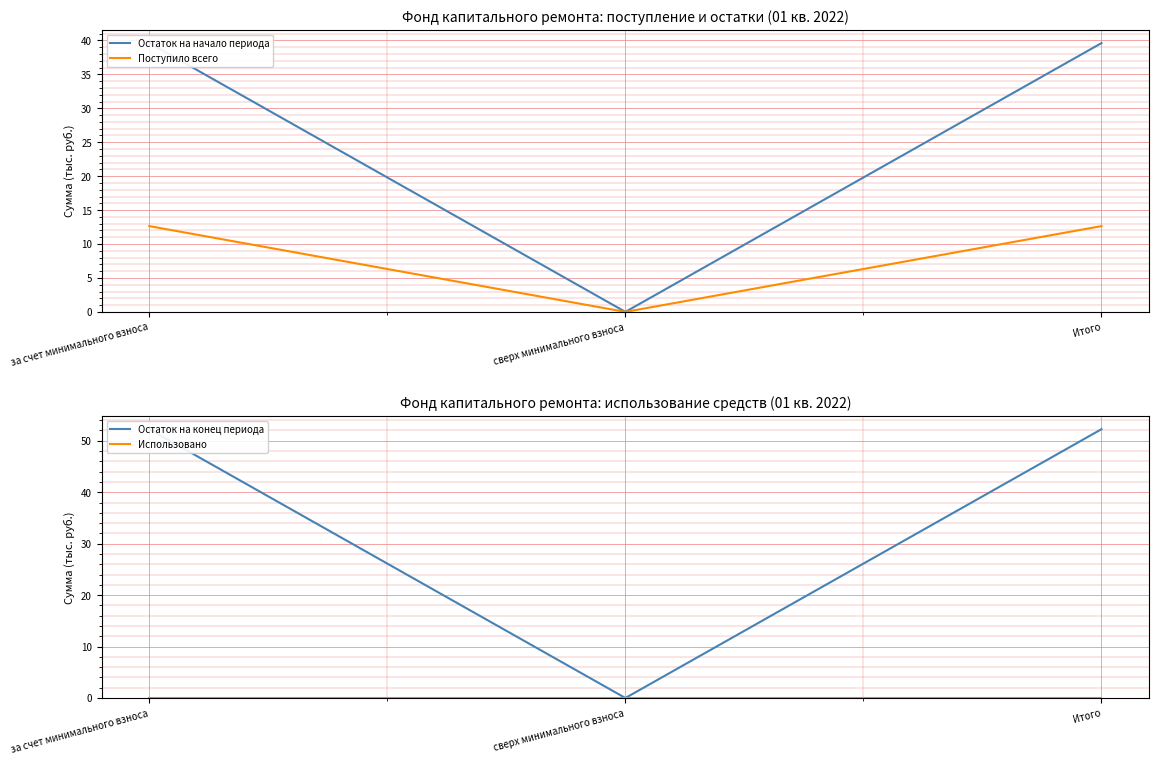

What position from the right is за счет минимального взноса?

3